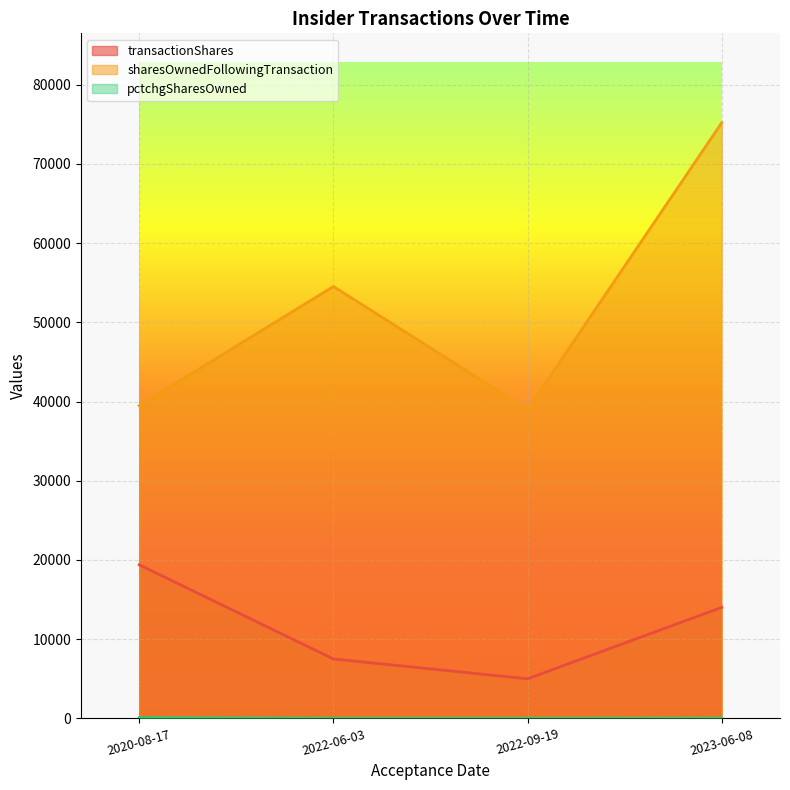

The value of sharesOwnedFollowingTransaction at 2023-06-08 is 126738. True or false?

False